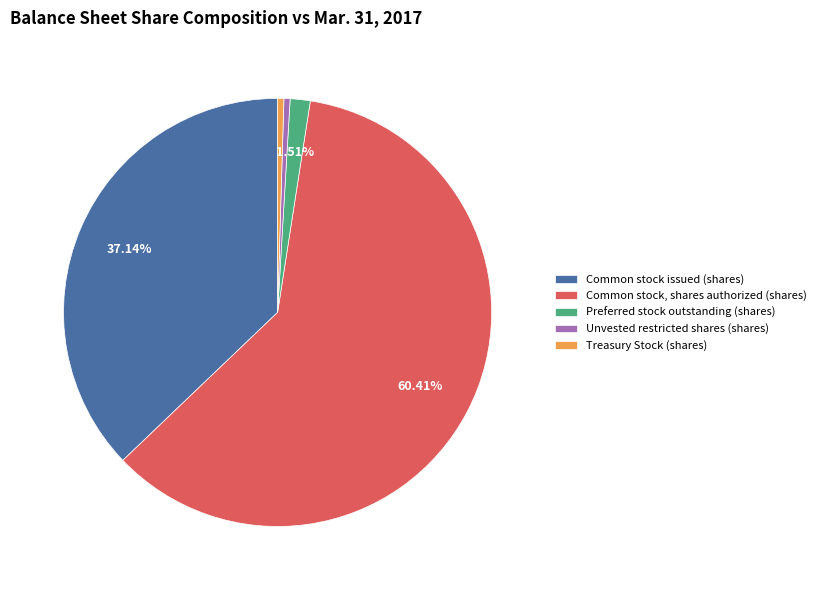

Which slice is the largest?

Common stock, shares authorized (shares)